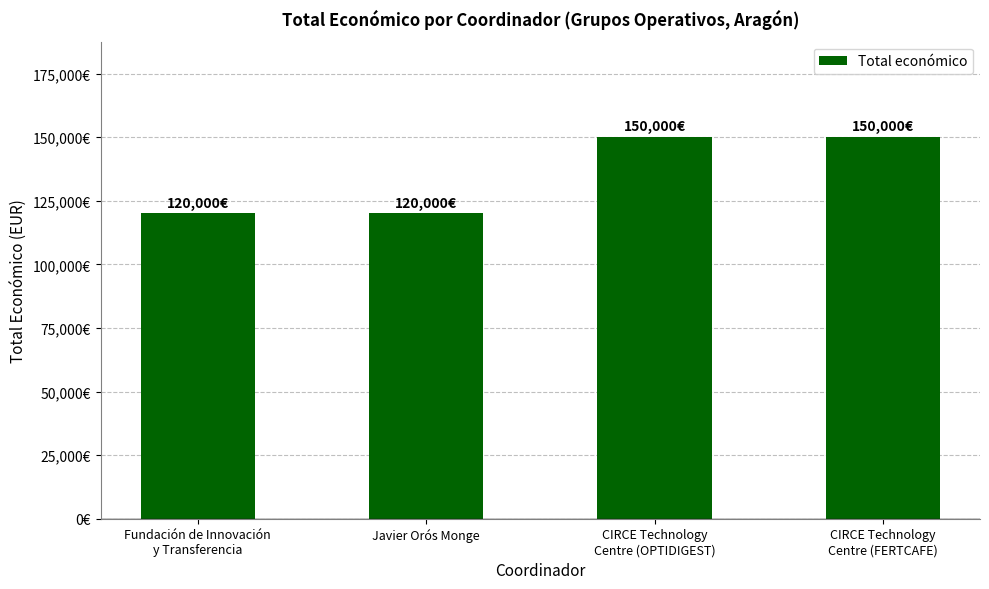

Does the chart contain any negative values?

No